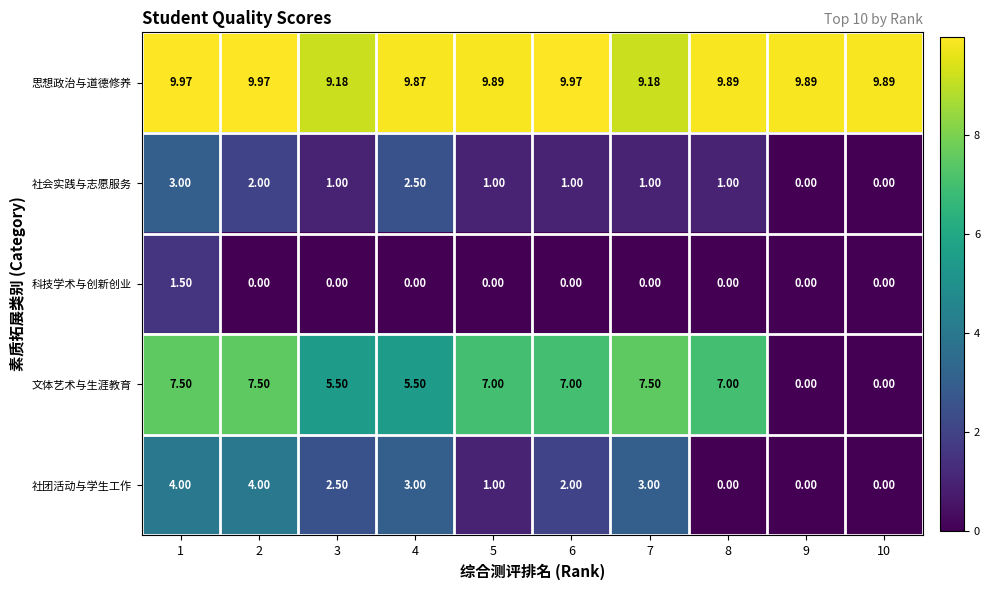

What is the total value across all series at 1?

26.0